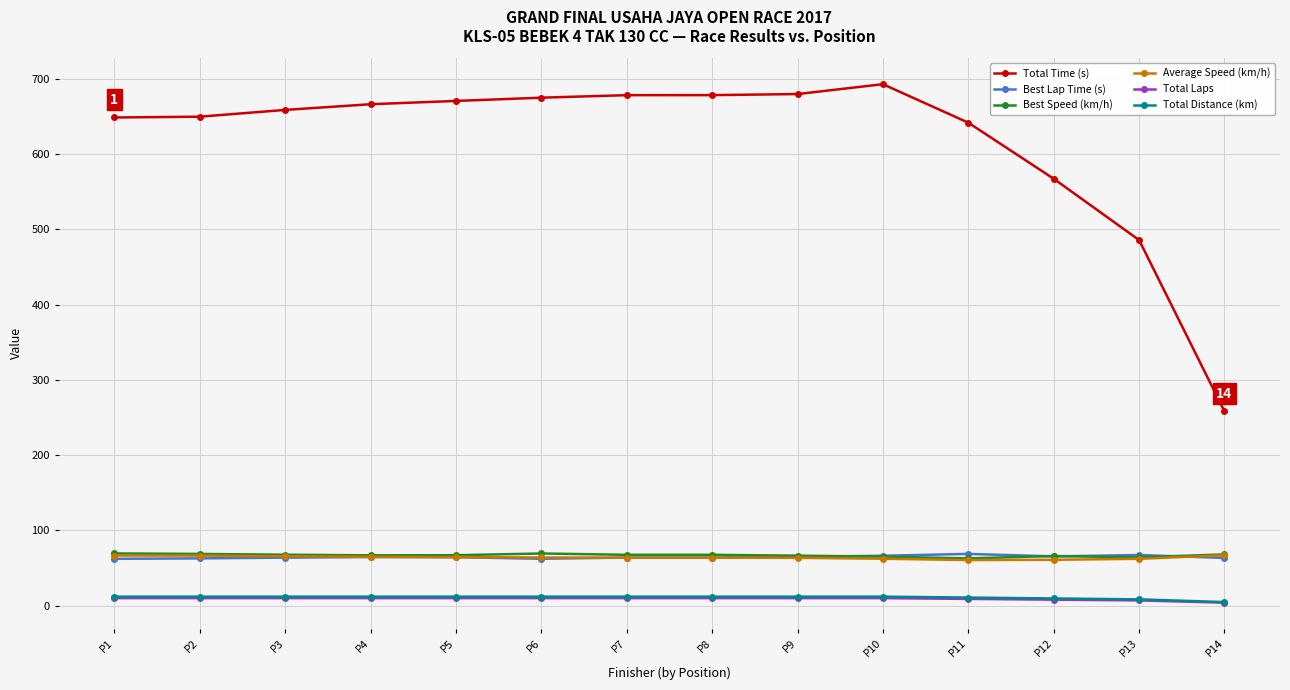

Which series has the widest spread of values?

Total Time (s)